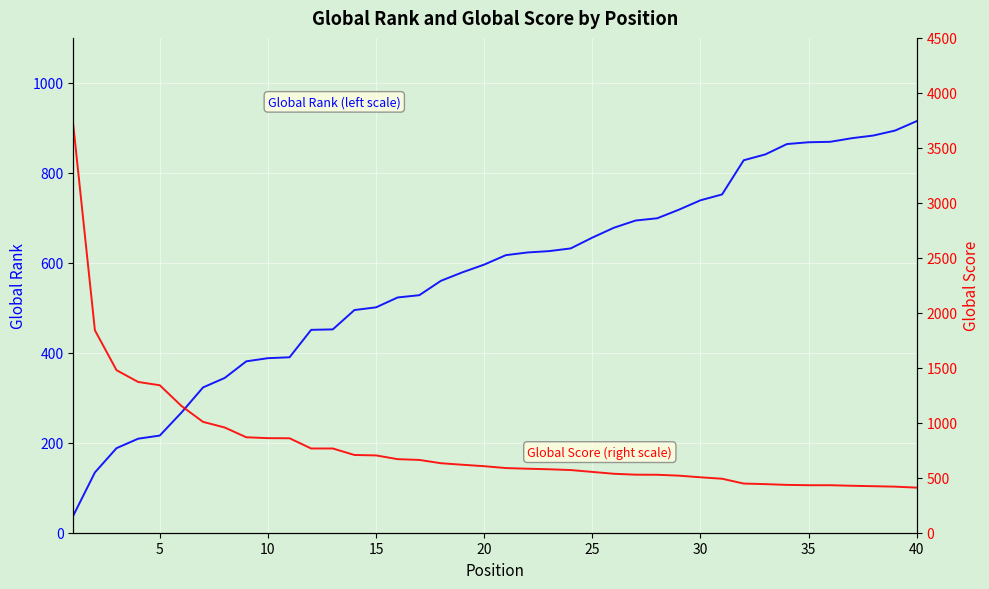

How many times do Global Rank (left scale) and Global Score (right scale) cross each other?

1